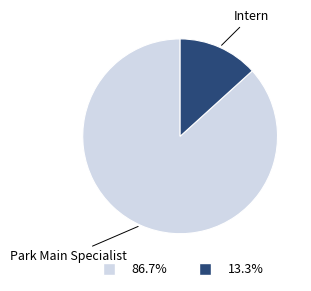

Which slice is the largest?

Park Main Specialist